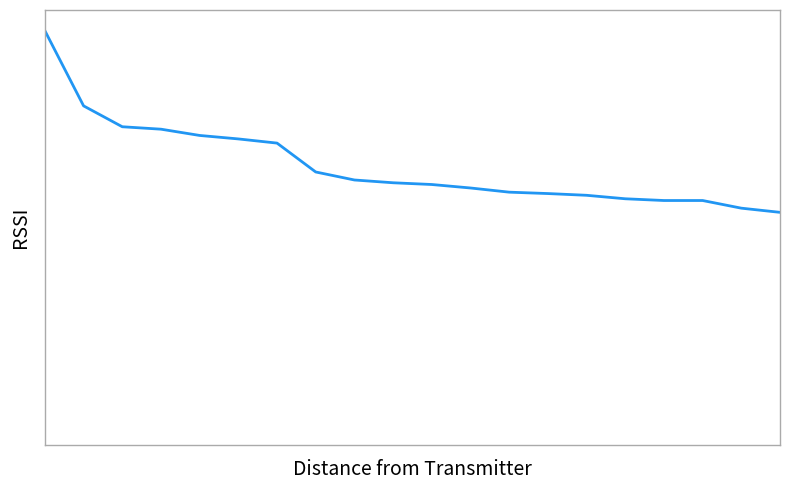

What is the value of the 4th point from the left?

908